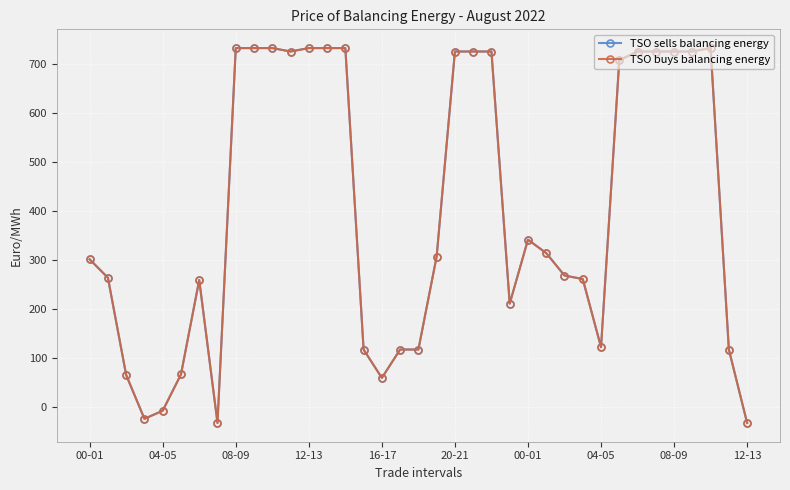

Reading left to right, list all the values displayed in this chart.

TSO sells balancing energy: 301.4	263.8	65.1	-24.3	-7.8	66.3	259.2	-32.8	732.8	732.8	732.8	725.8	732.8	732.8	732.8	117.2	59.2	117.2	117.2	307.1	725.8	725.8	725.8	210.9	341.5	314.1	268.3	261.1	122.0	708.0	725.8	725.8	725.8	725.8	732.8	117.2	-32.8
TSO buys balancing energy: 301.4	263.8	65.1	-24.3	-7.8	66.3	259.2	-32.8	732.8	732.8	732.8	725.8	732.8	732.8	732.8	117.2	59.2	117.2	117.2	307.1	725.8	725.8	725.8	210.9	341.5	314.1	268.3	261.1	122.0	708.0	725.8	725.8	725.8	725.8	732.8	117.2	-32.8